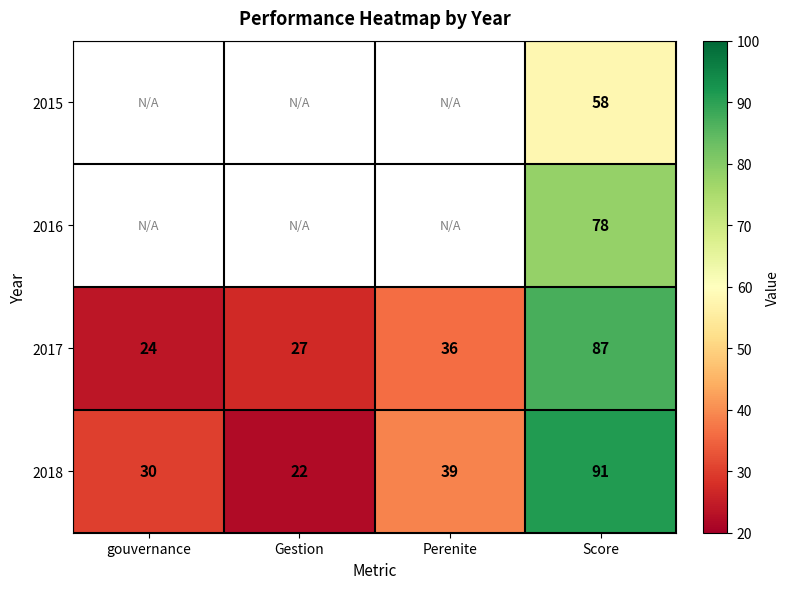

At which category is the sum across all series the highest?

Score